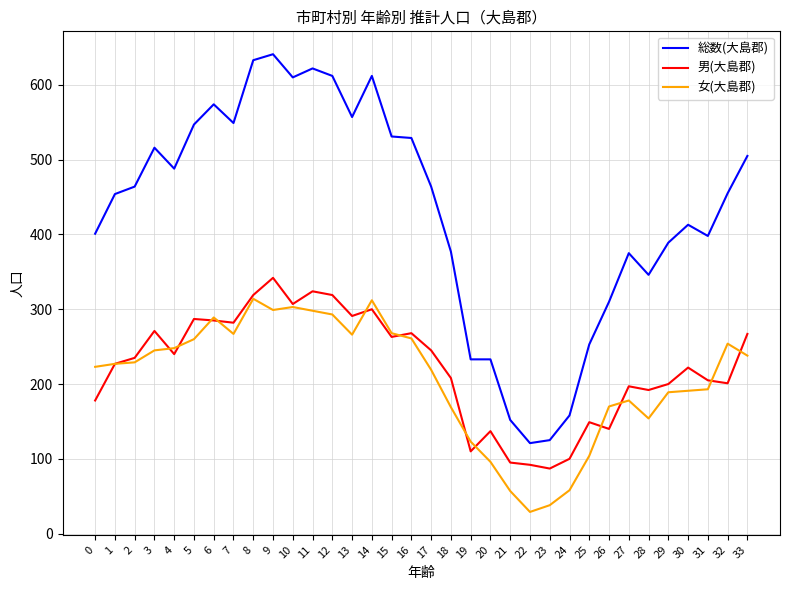

At which category does the chart reach its peak across all series?

9